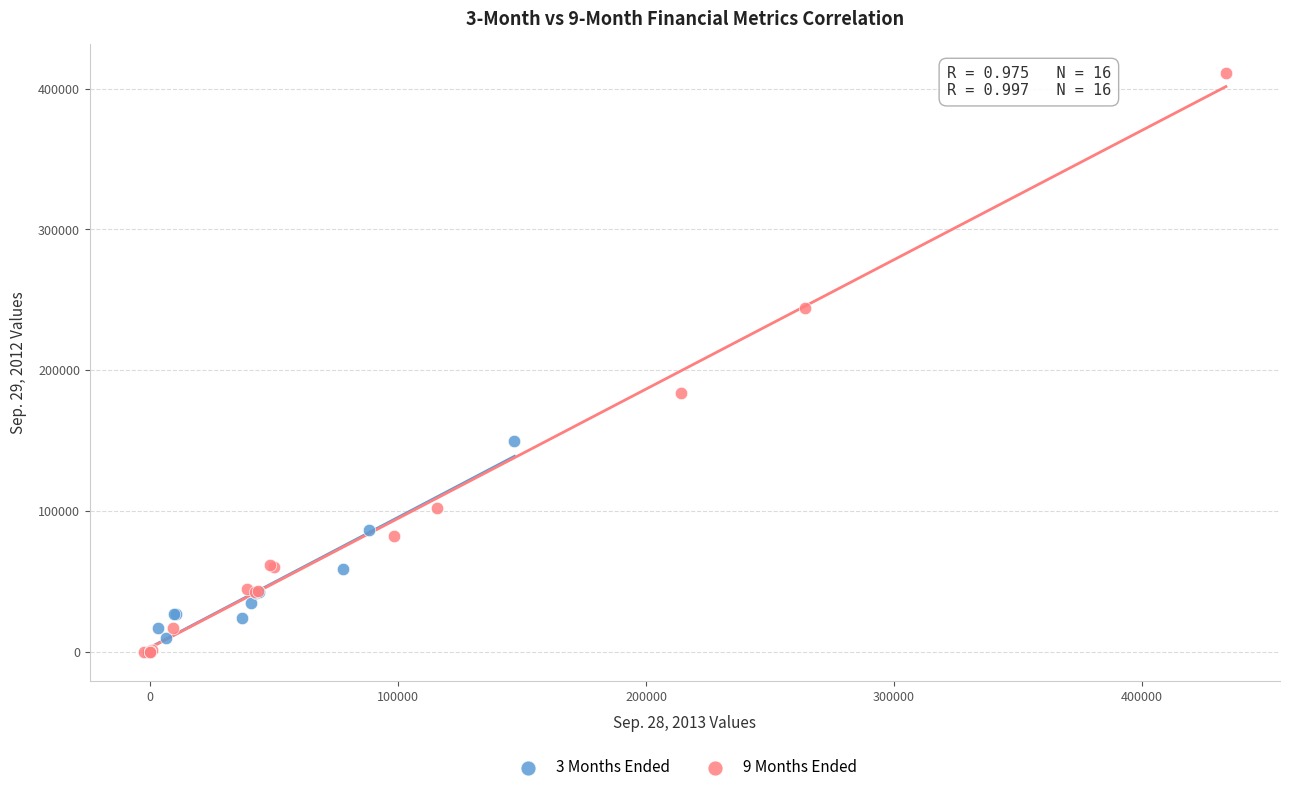

Which series has the largest Y range (max minus min)?

9 Months Ended